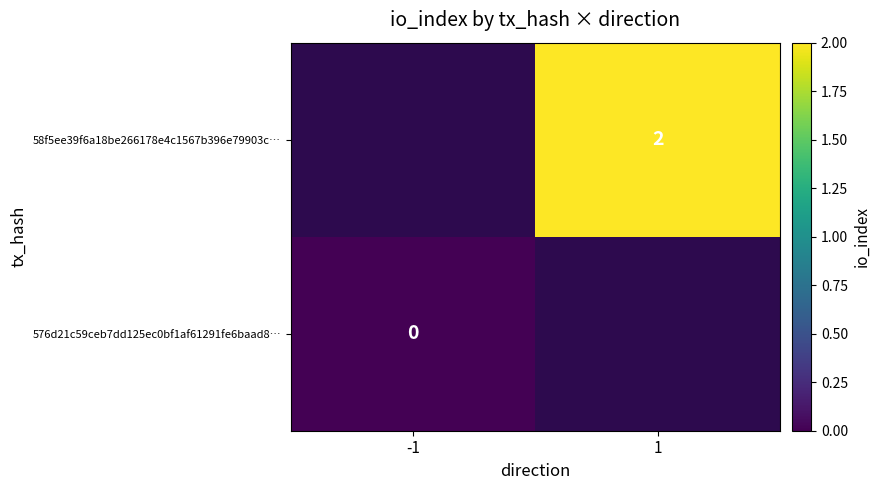

The 58f5ee39f6a18be266178e4c1567b396e79903c… series shows 3 at 1. True or false?

False